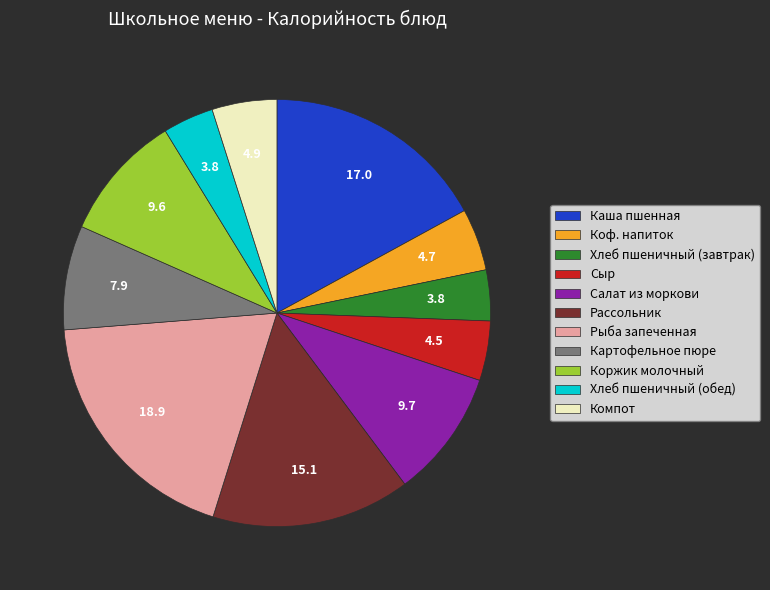

What is the largest slice in the pie chart?

Рыба запеченная